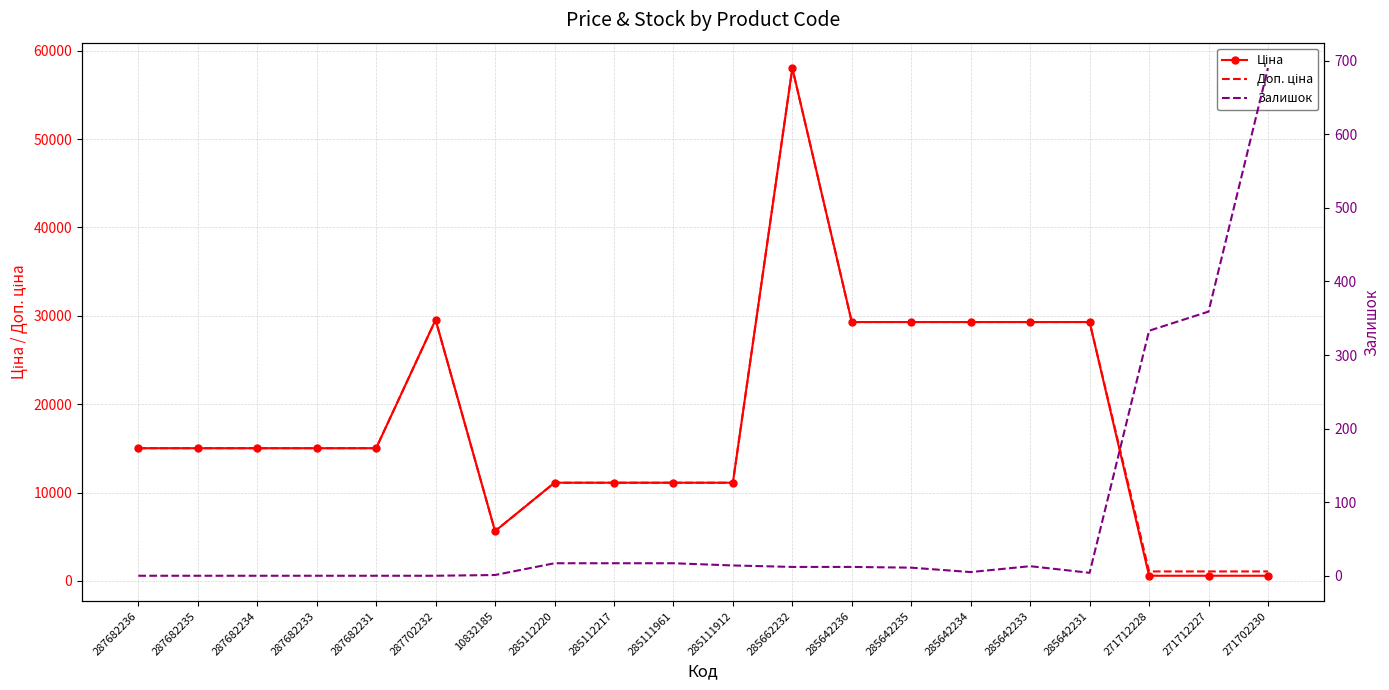

What is the maximum value for Залишок?

690.0